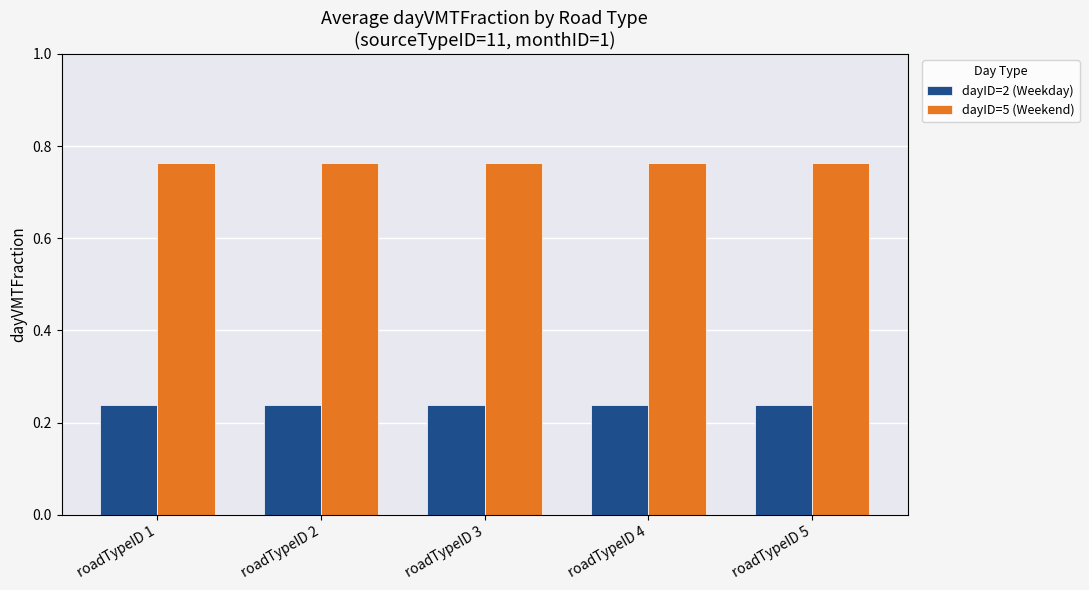

Is the value of dayID=5 (Weekend) at roadTypeID 1 greater than the value of dayID=2 (Weekday) at roadTypeID 5?

Yes